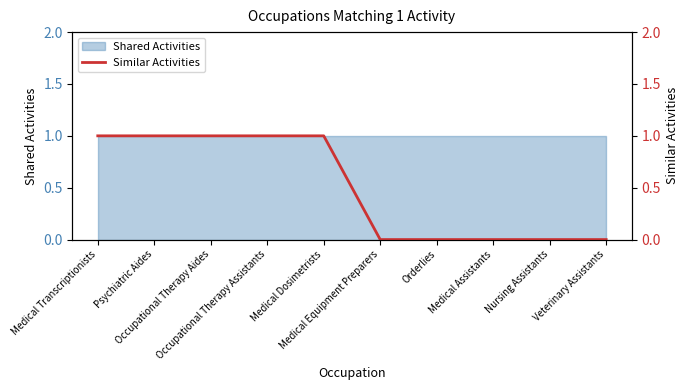

Read the value at Medical Dosimetrists.

1